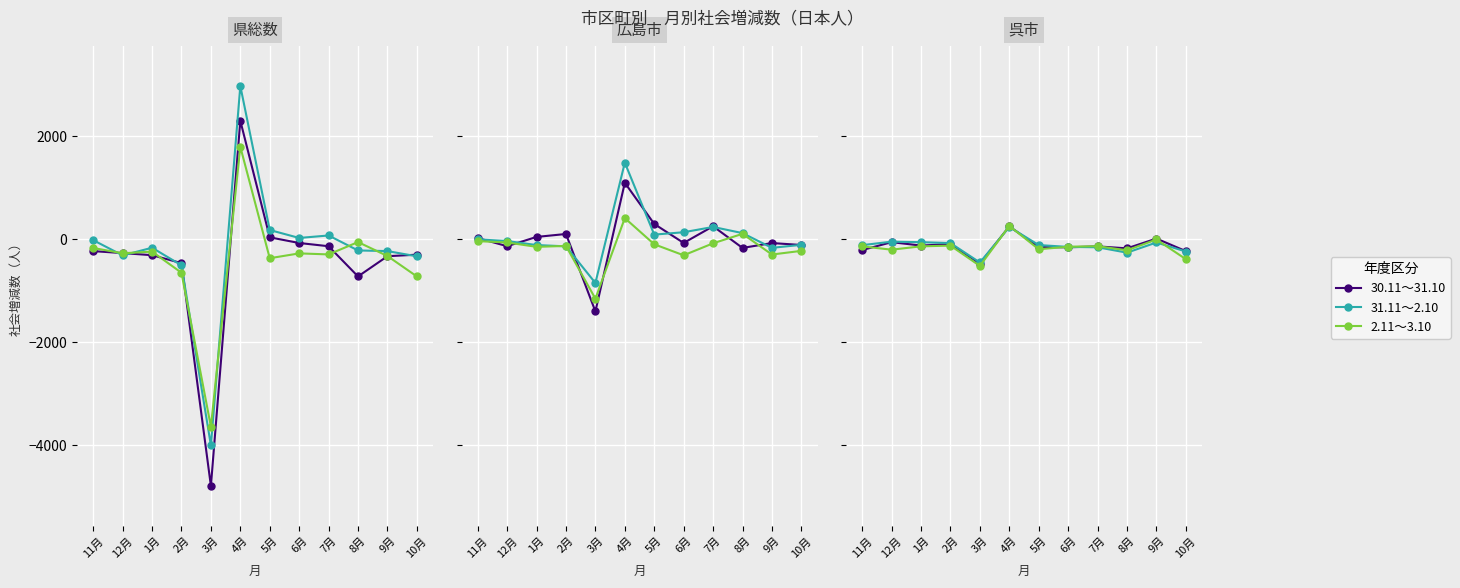

Is the value of 2.11～3.10 at 2月 greater than the value of 30.11～31.10 at 11月?

Yes